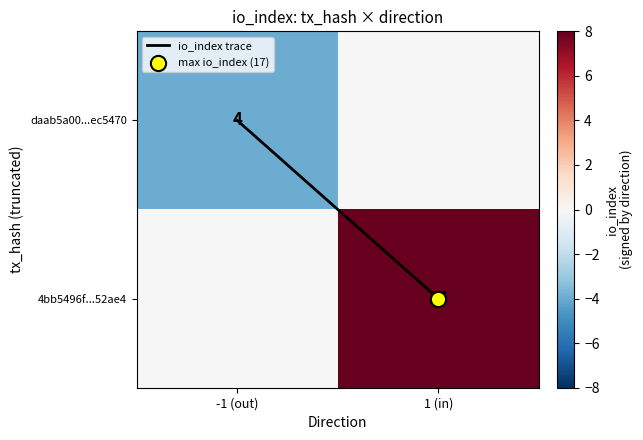

Between -1 (out) and 1 (in), which series saw the biggest shift?

4bb5496f...52ae4